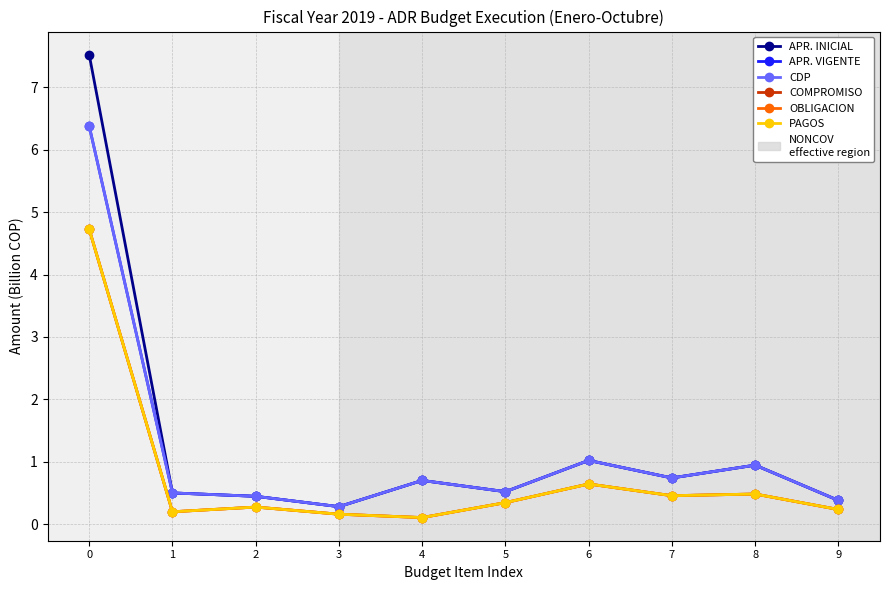

At which category does the chart reach its minimum across all series?

4